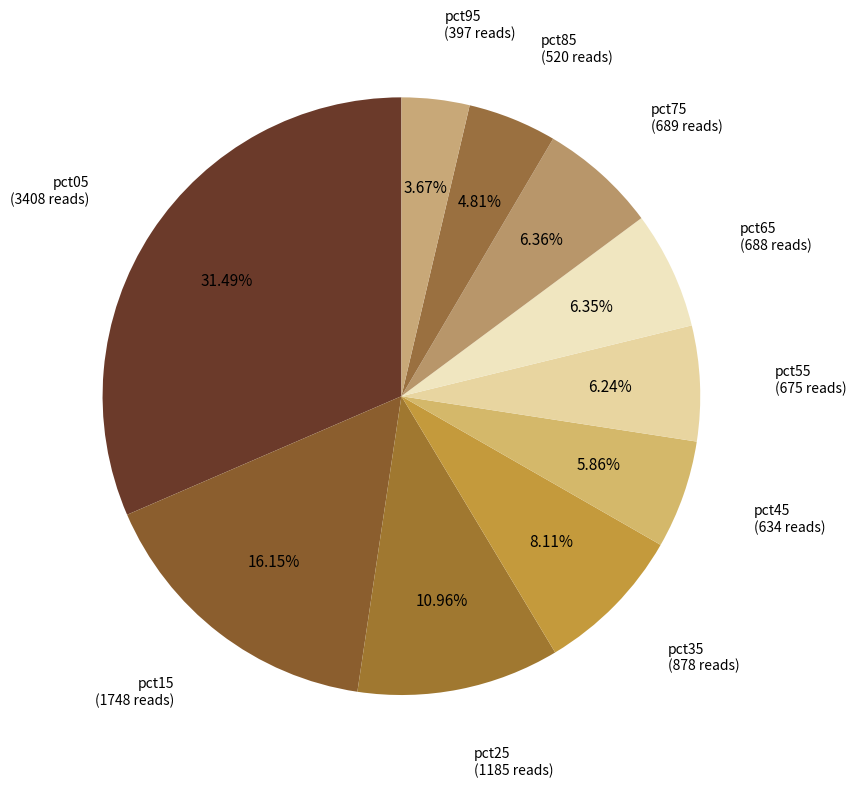

Count the number of slices in the pie.

10